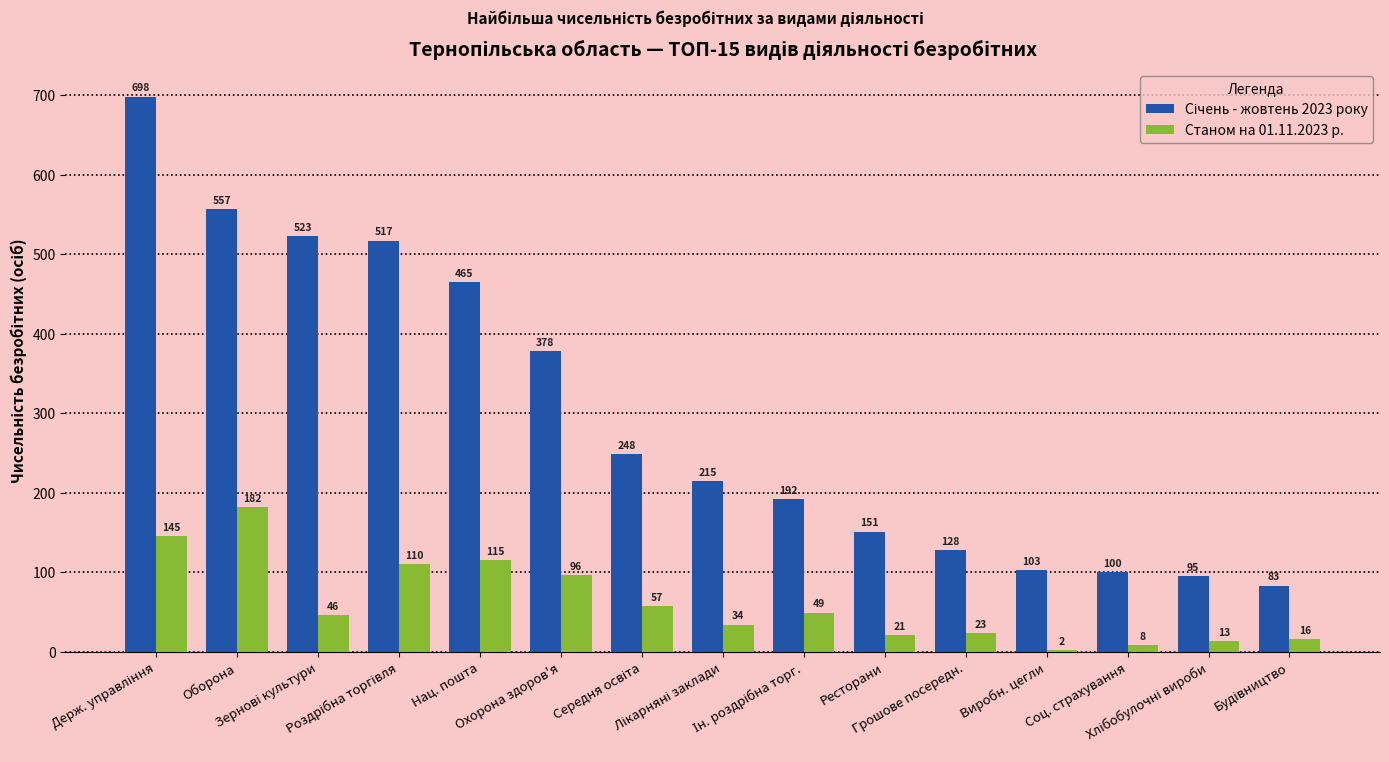

Are the bars horizontal?

No